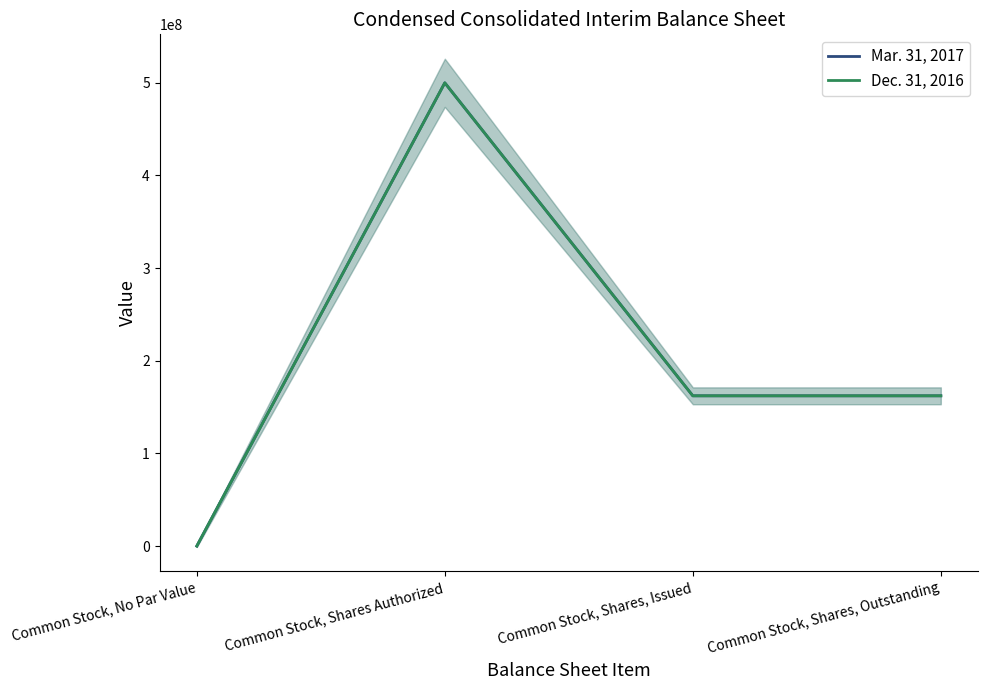

Which series has the largest total across all categories?

Mar. 31, 2017